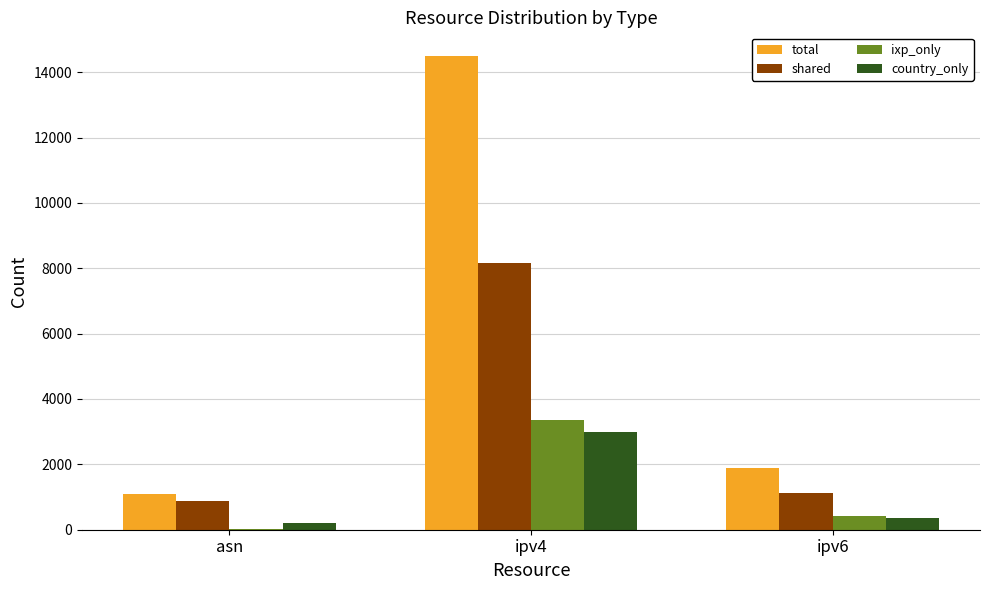

Is the value of country_only at ipv6 greater than the value of shared at ipv4?

No